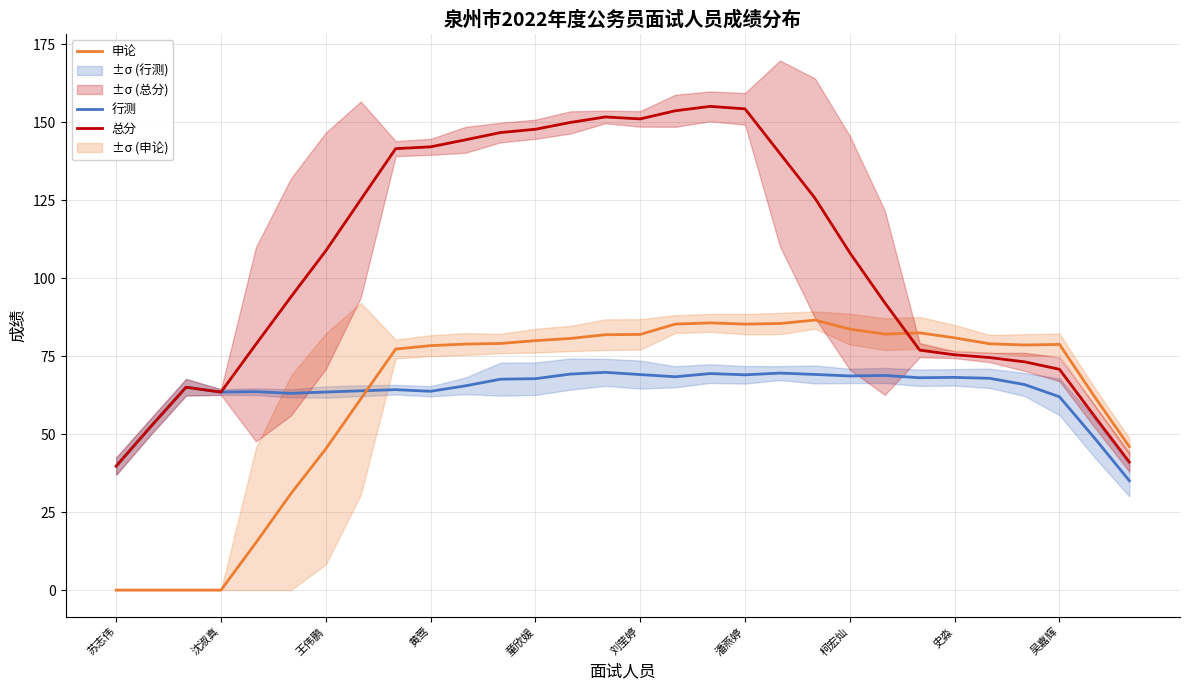

The value of 行测 at 史淼 is 16.9. True or false?

False